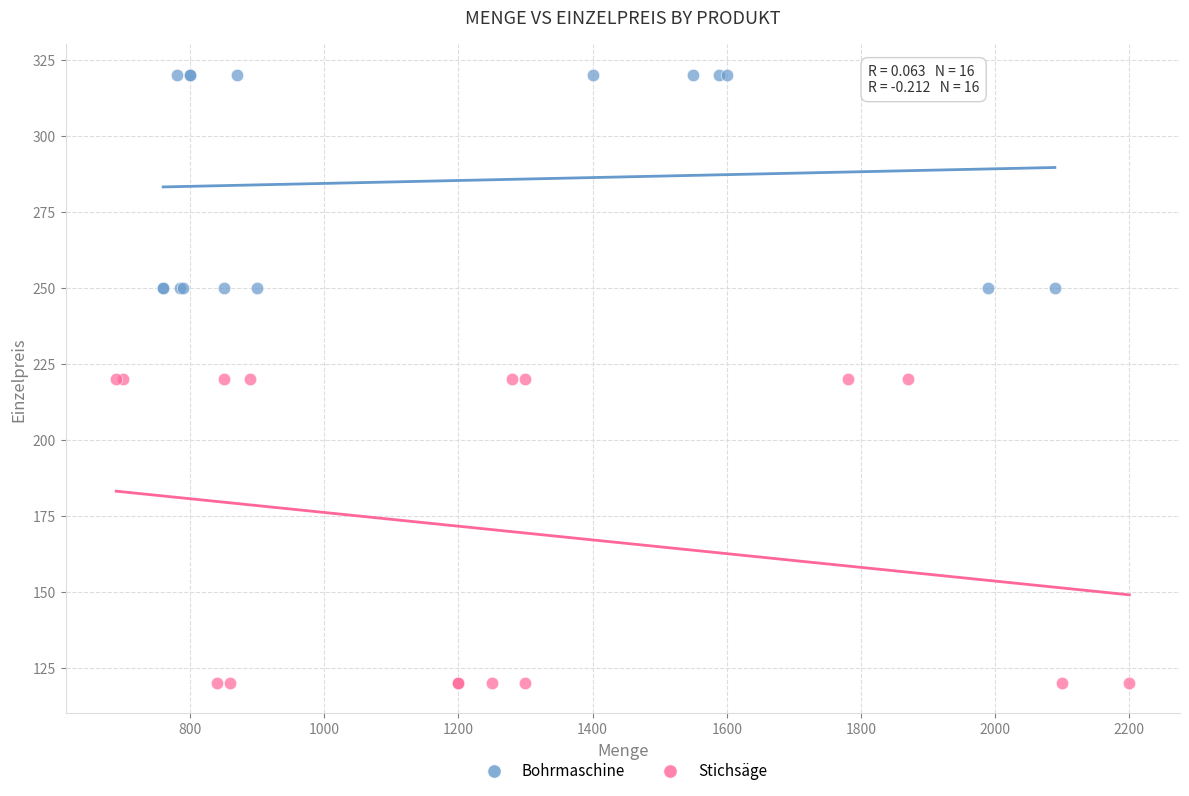

Which series has the widest spread of Y values?

Stichsäge